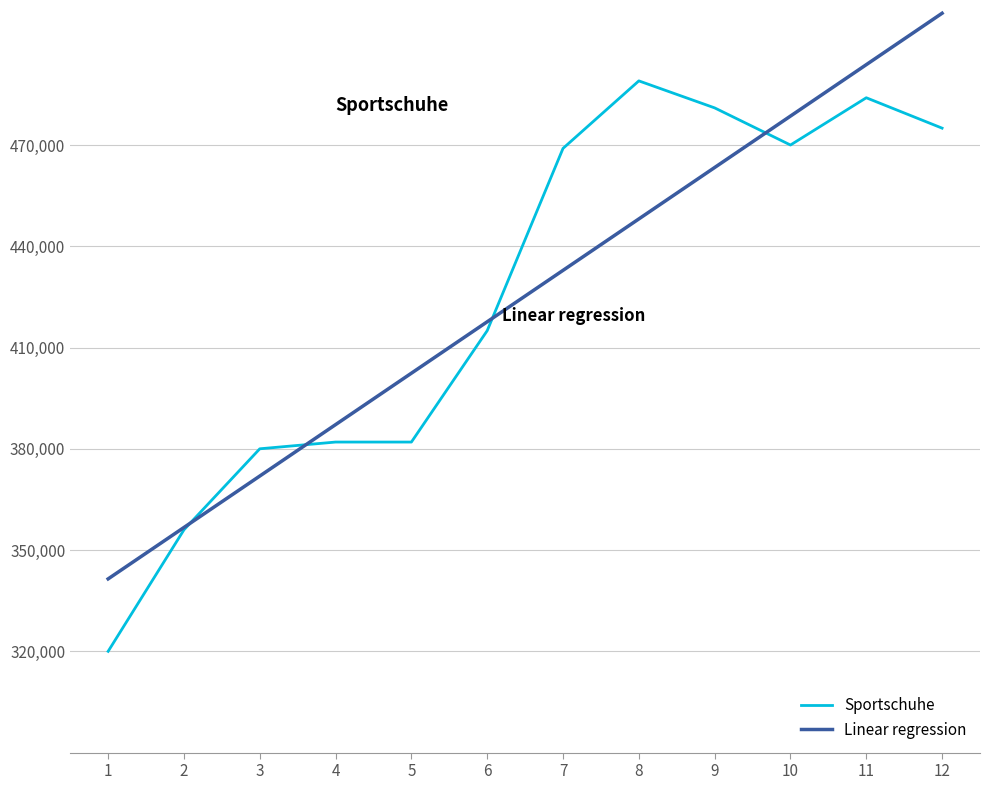

Is this an area chart (filled region under the line)?

No